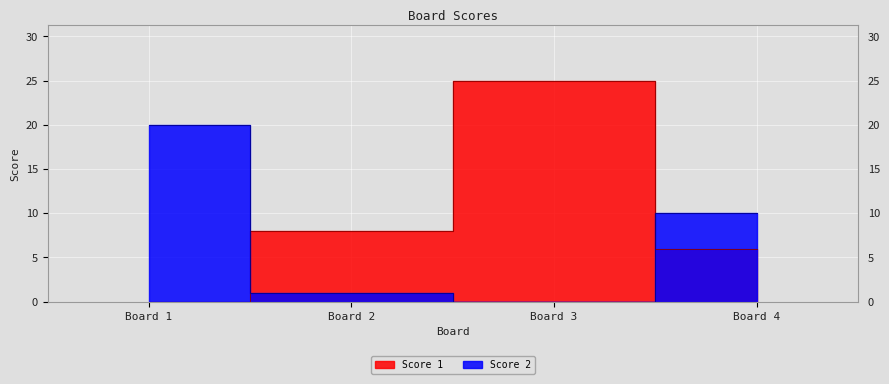

What is the difference between the Score 2 values at Board 2 and Board 4?

9